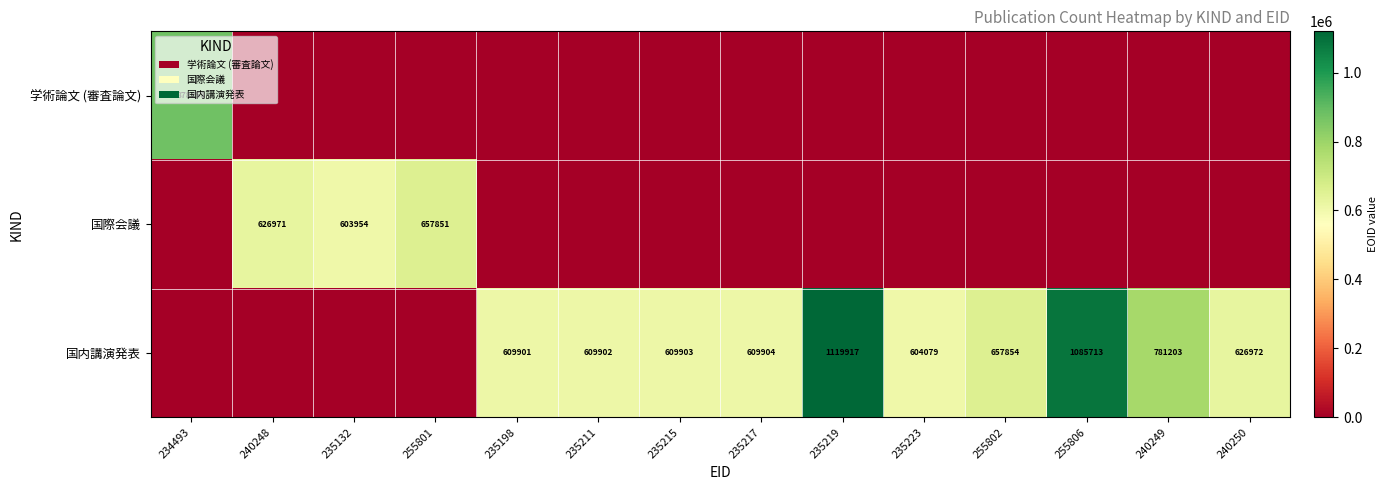

Is the value of 学術論文 (審査論文) at 234493 greater than the value of 国際会議 at 240248?

Yes